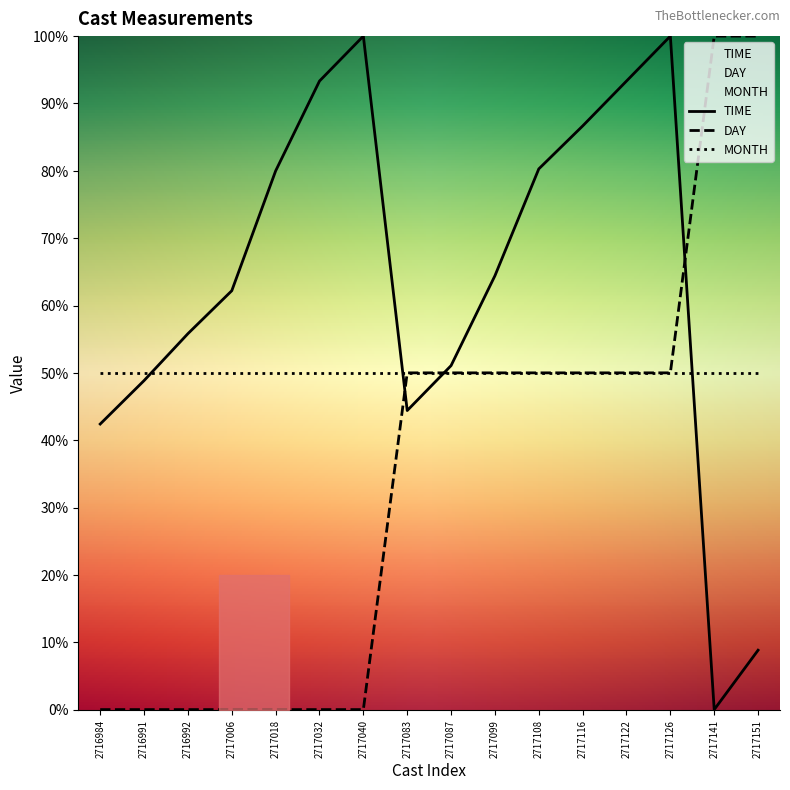

Which series has the widest spread of values?

TIME